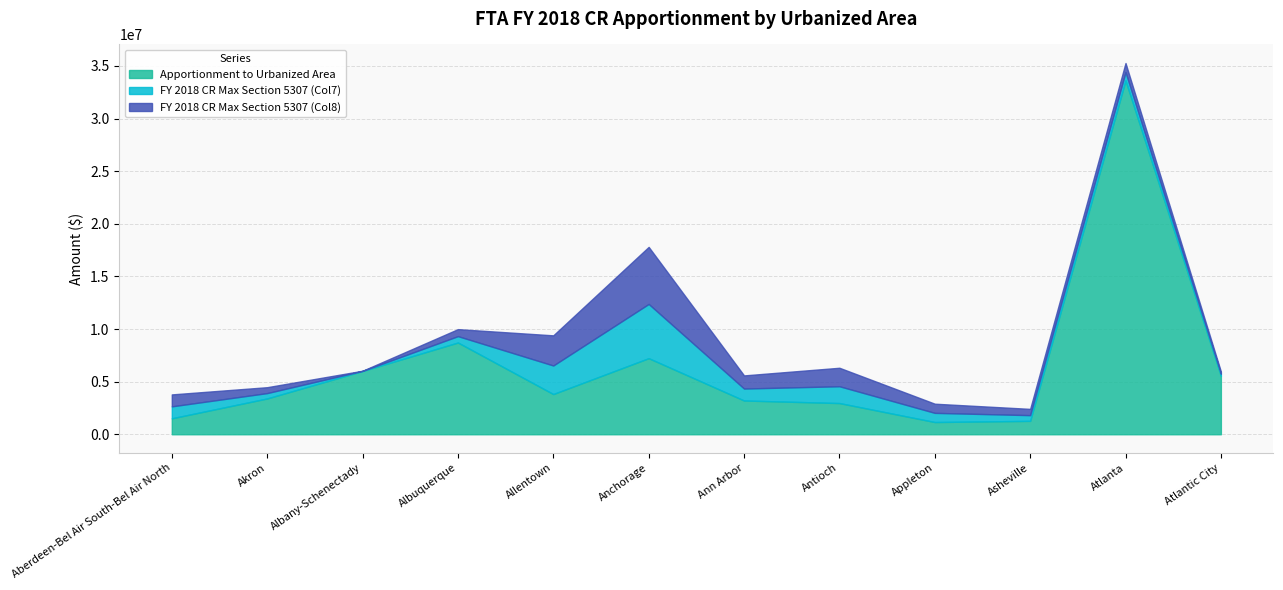

At which category is the sum across all series the highest?

Atlanta